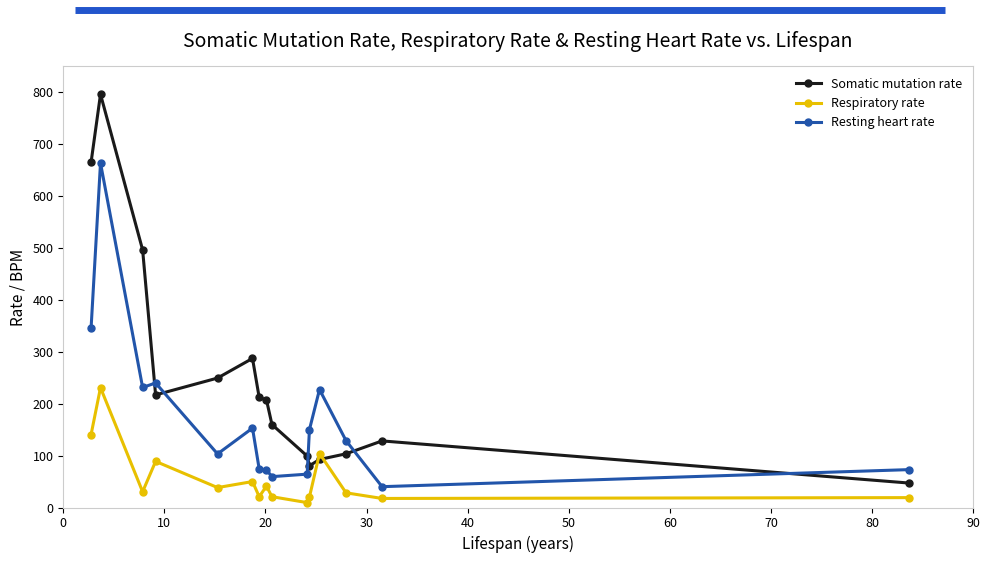

Does the chart display data point markers on the line(s)?

Yes